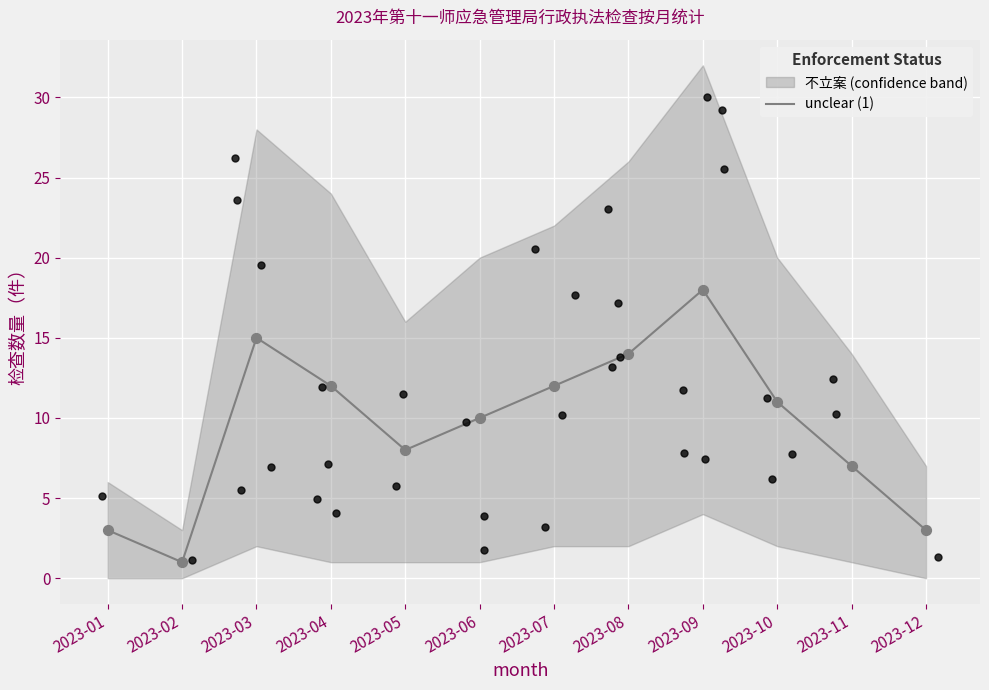

Which has a higher value, 2023-08 or 2023-01?

2023-08